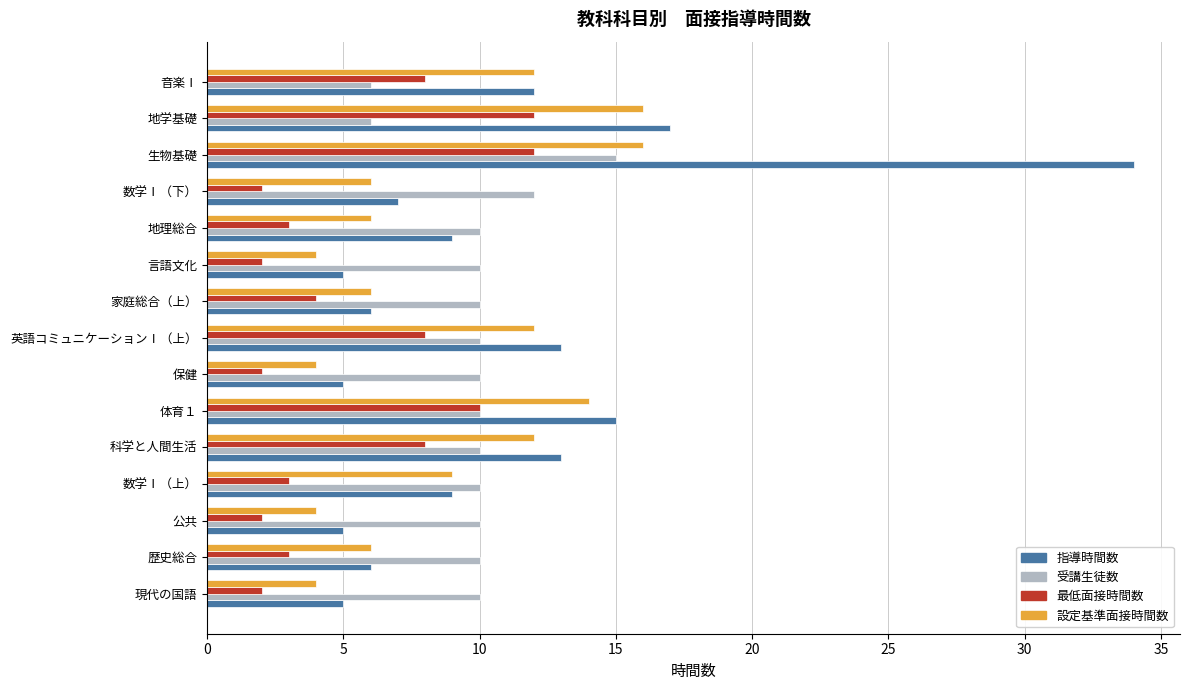

What is the sum of all 最低面接時間数 values?

81